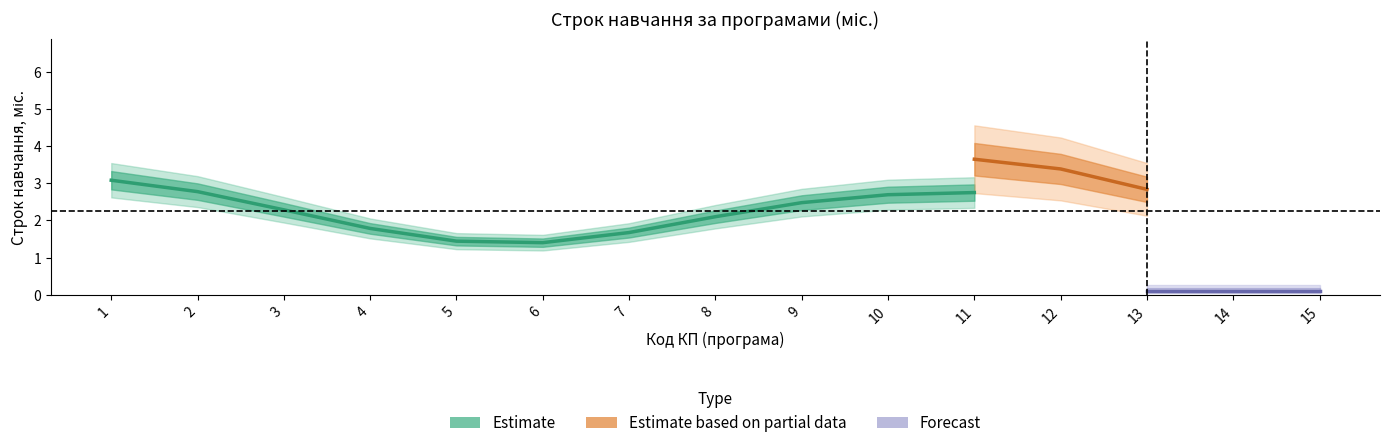

At 12, list the series in order from largest to smallest.

Estimate based on partial data, Estimate, Forecast